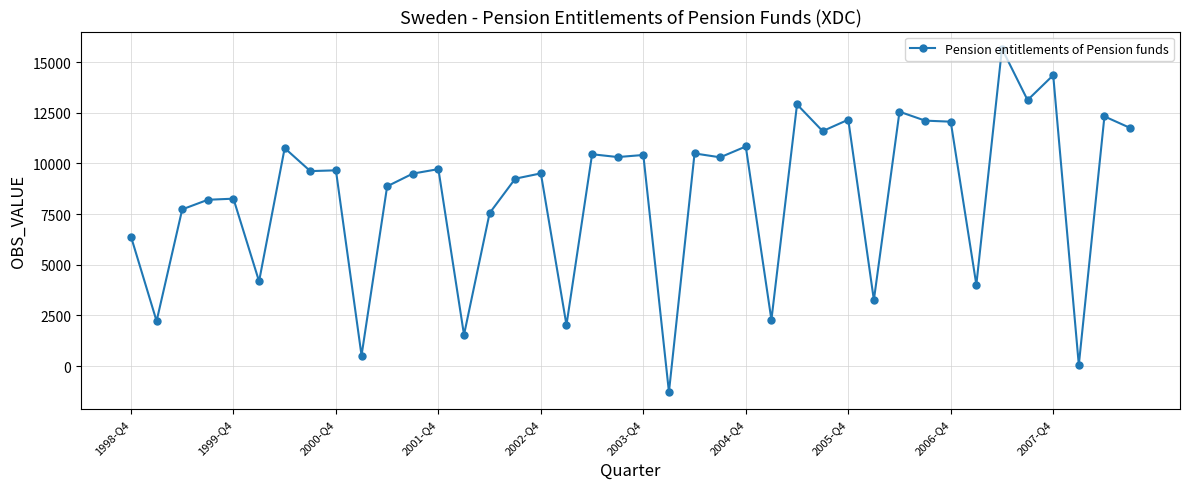

What is the maximum value shown in the chart?

15657